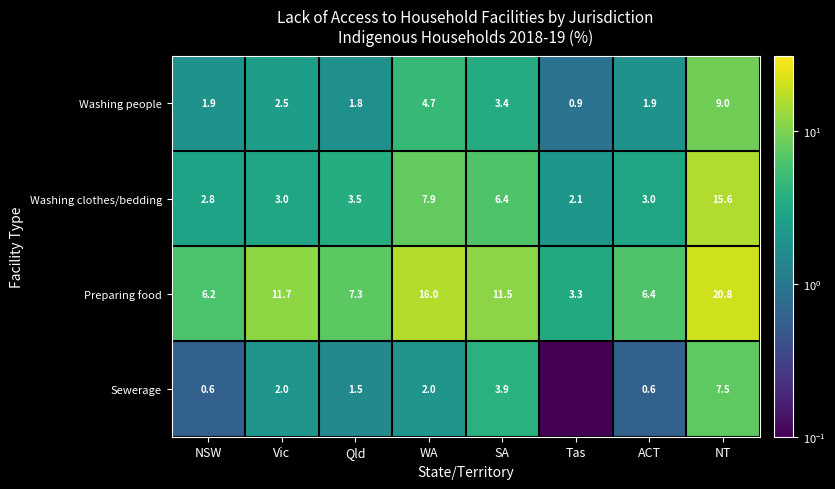

How many series are shown in this chart?

4